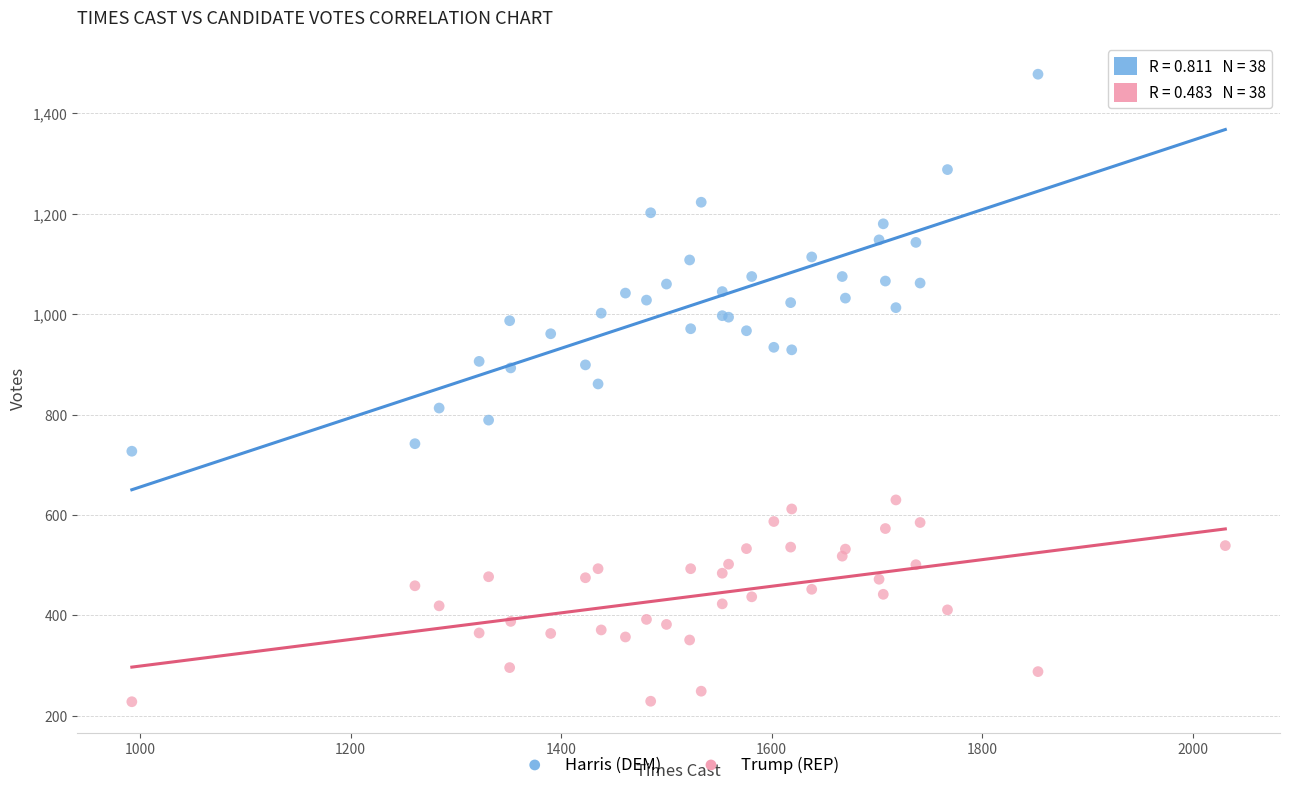

Which series contains the highest Y value?

Harris (DEM)